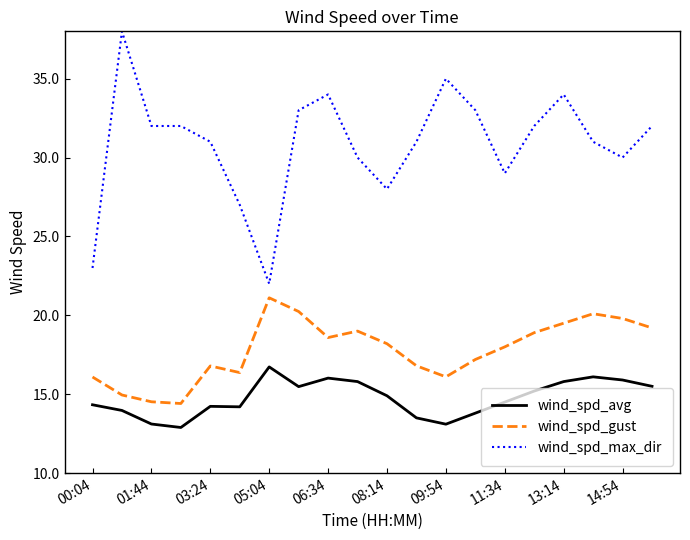

What is the greatest value displayed?

38.0